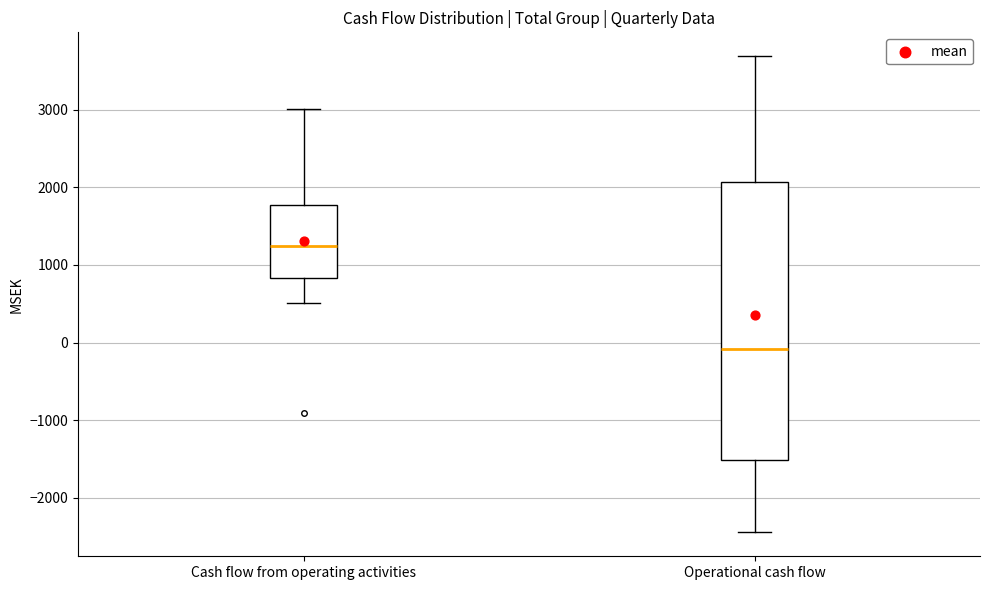

Where is the upper edge of the box for Operational cash flow on the y-axis? The values are not printed on the chart, so give them approximately, as read against the axis.

2100